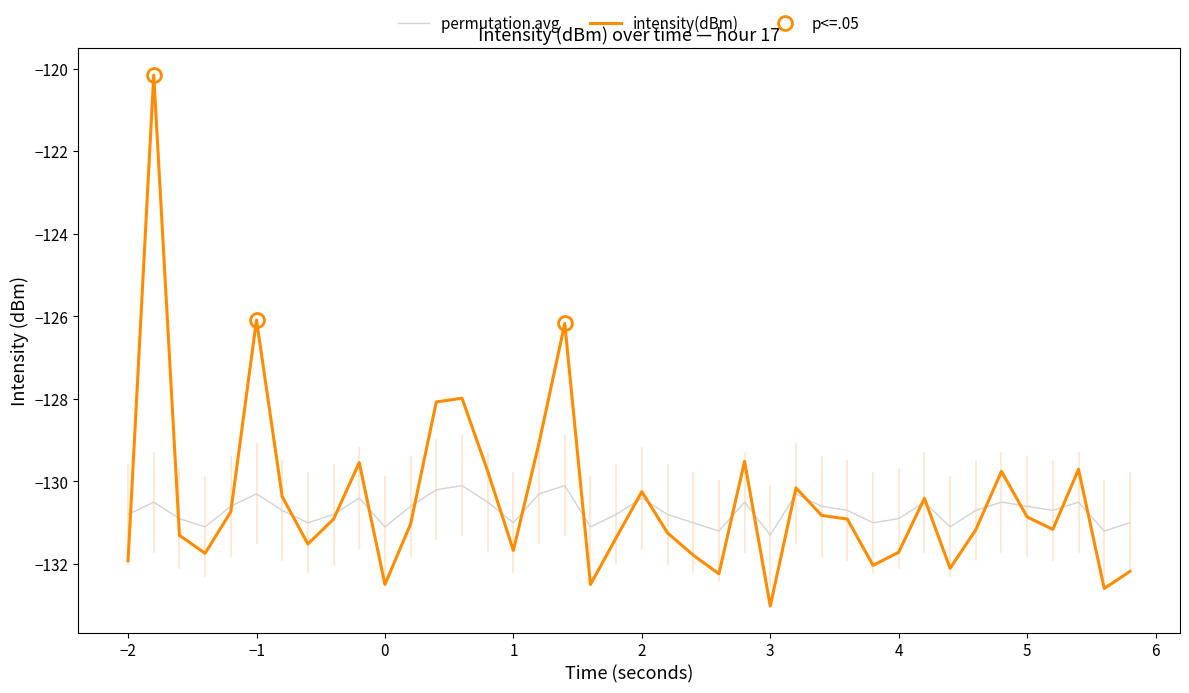

What is the highest value of the intensity(dBm) series?

-120.2